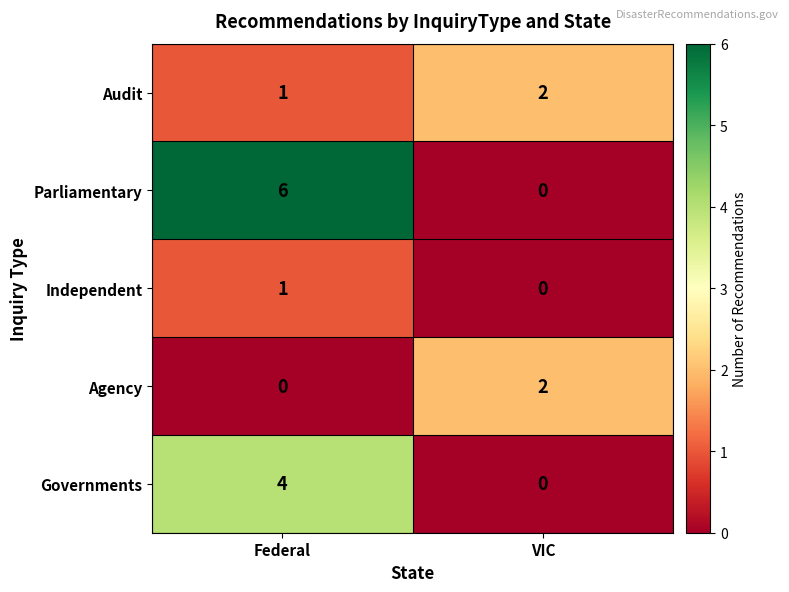

Reading right to left, transcribe all the data shown in this chart.

Audit: 2	1
Parliamentary: 0	6
Independent: 0	1
Agency: 2	0
Governments: 0	4